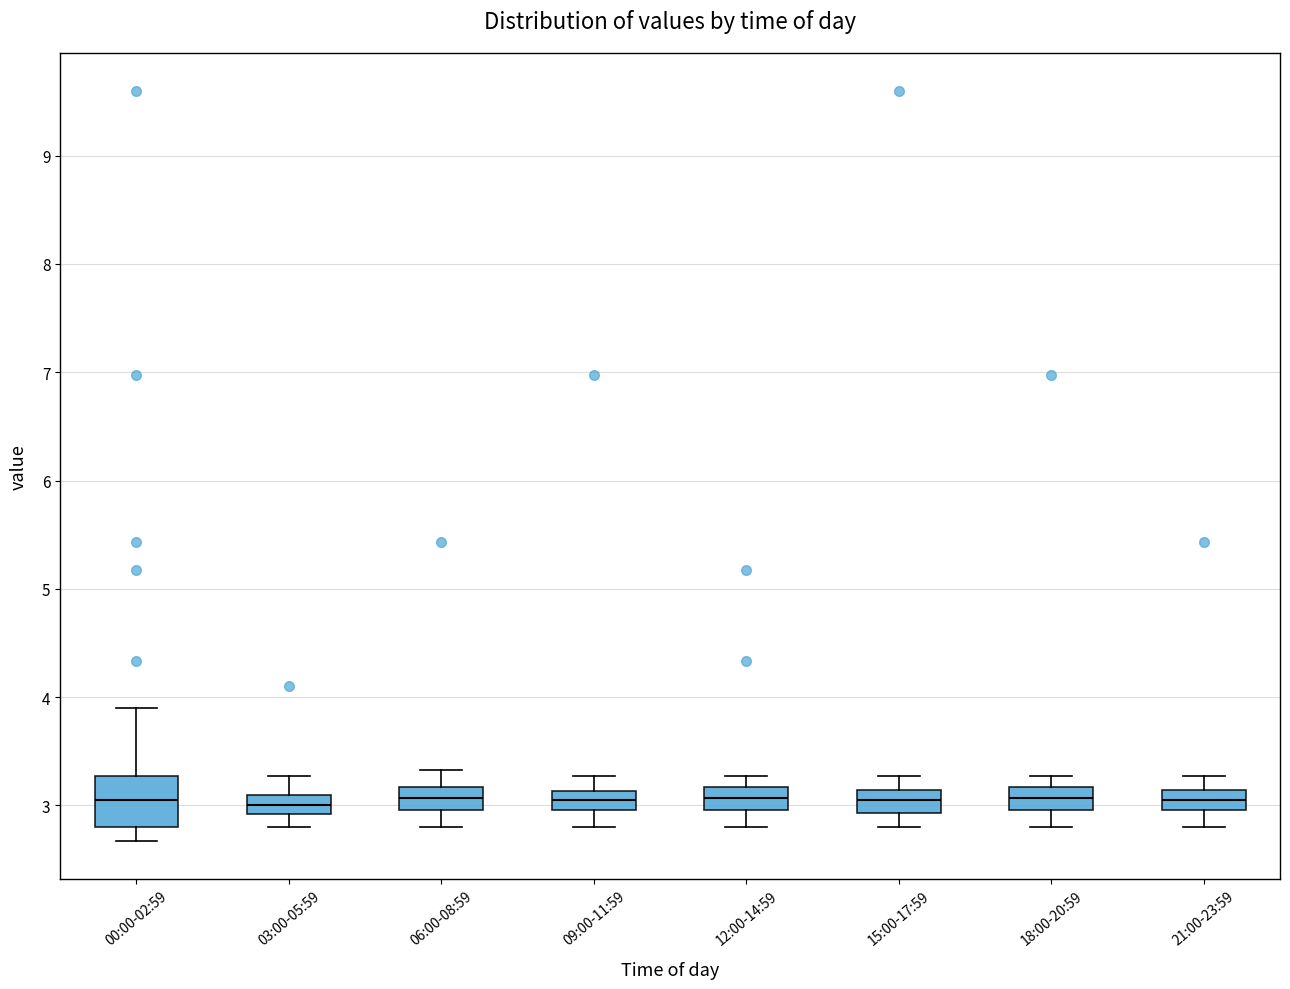

Reading left to right, read every box against the y-axis: the position of its median line, the range the box covers, and the ends of its whiskers. The values are not printed on the chart, so give them approximately, as read against the axis.

00:00-02:59: median 3.1, box 2.8 to 3.3, whiskers 2.7 to 3.9
03:00-05:59: median 3.0, box 2.9 to 3.1, whiskers 2.8 to 3.3
06:00-08:59: median 3.1, box 3.0 to 3.2, whiskers 2.8 to 3.3
09:00-11:59: median 3.1 (inside the box), box 3.0 to 3.1, whiskers 2.8 to 3.3
12:00-14:59: median 3.1, box 3.0 to 3.2, whiskers 2.8 to 3.3
15:00-17:59: median 3.1 (inside the box), box 2.9 to 3.1, whiskers 2.8 to 3.3
18:00-20:59: median 3.1, box 3.0 to 3.2, whiskers 2.8 to 3.3
21:00-23:59: median 3.1 (inside the box), box 3.0 to 3.1, whiskers 2.8 to 3.3